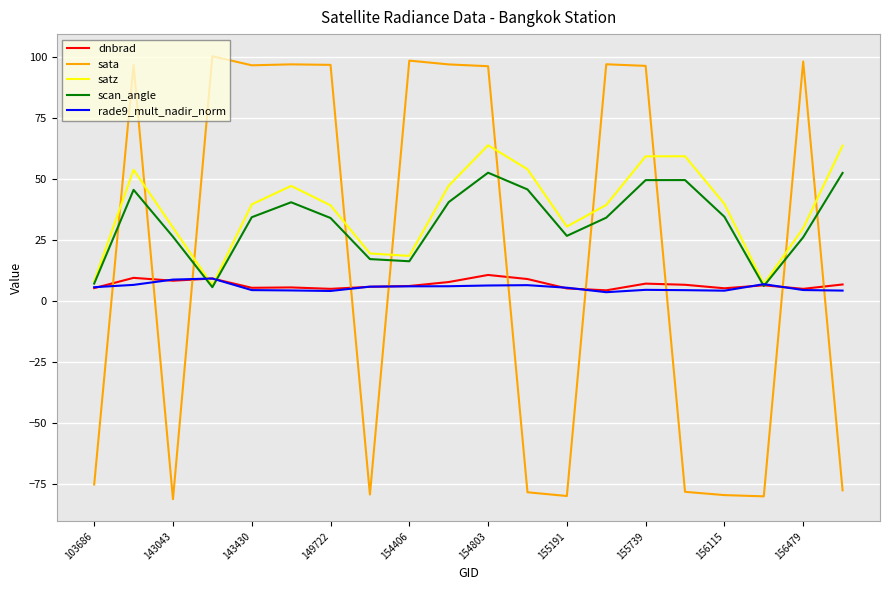

What is the sum of all satz values?

757.5